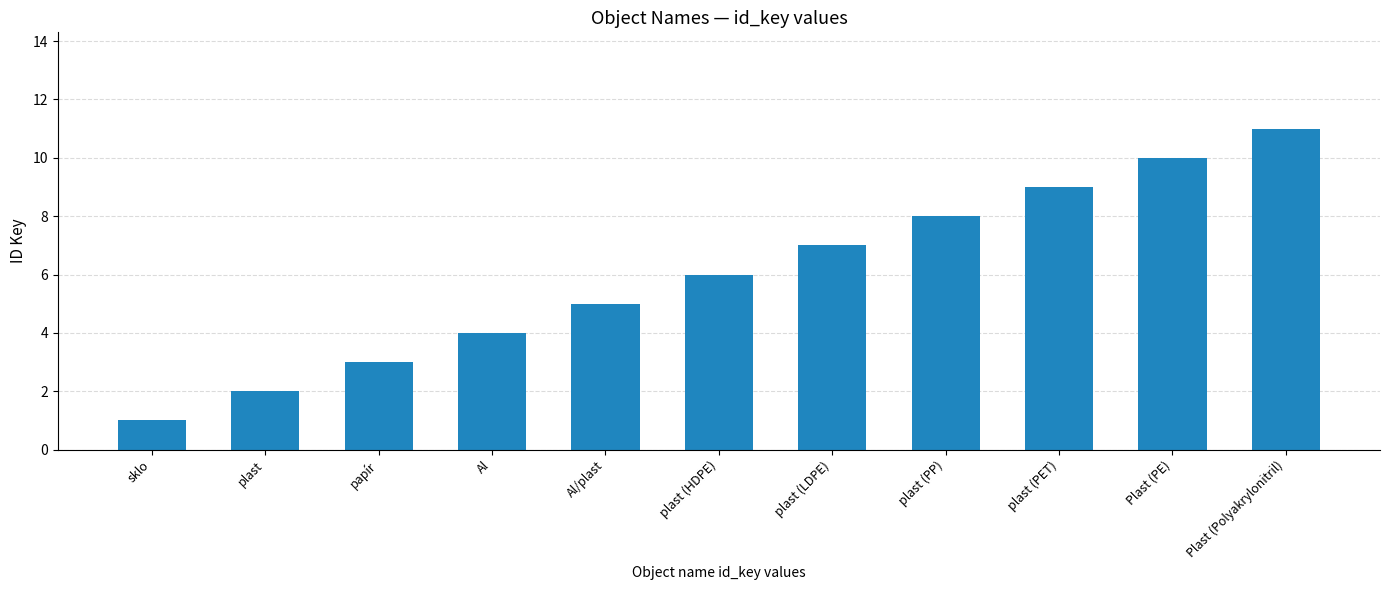

Which has a higher value, plast (LDPE) or plast?

plast (LDPE)